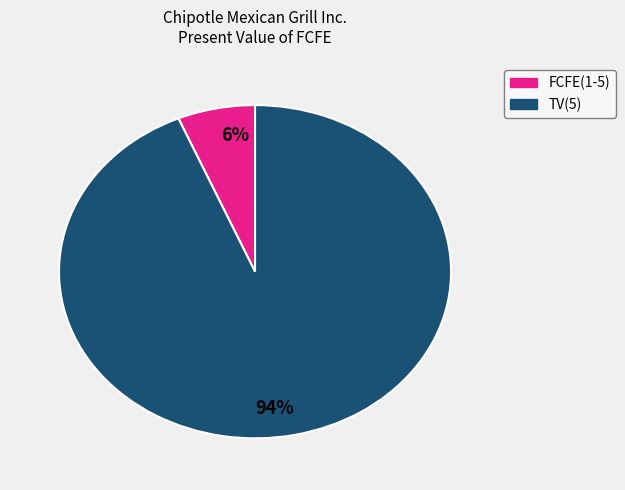

Is there any slice that represents more than half of the pie?

Yes